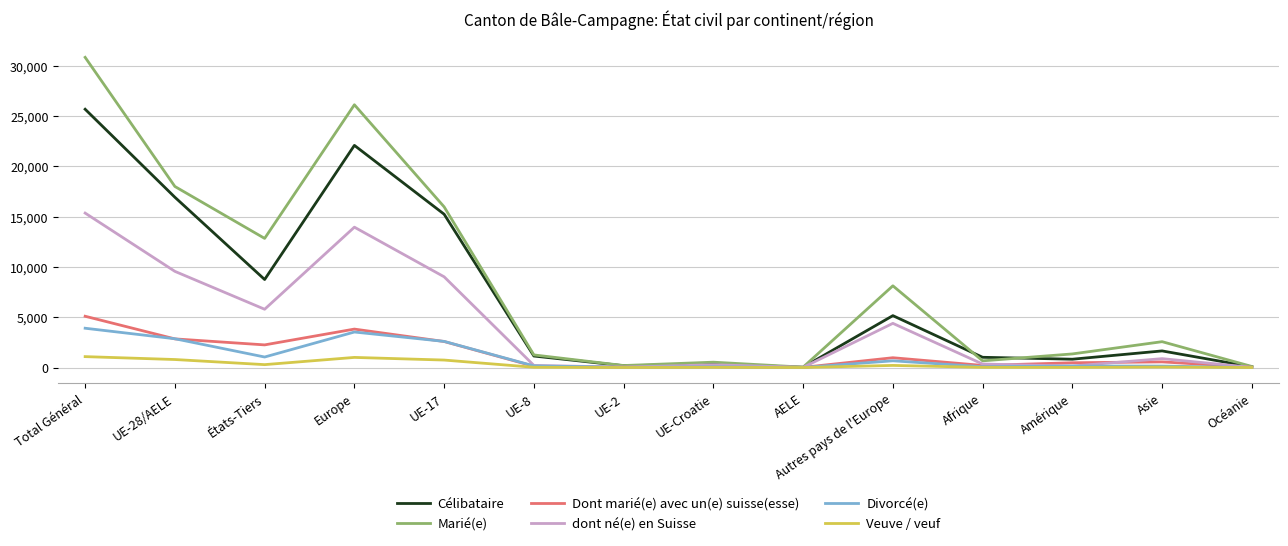

The value of Divorcé(e) at Total Général is 3905. True or false?

True